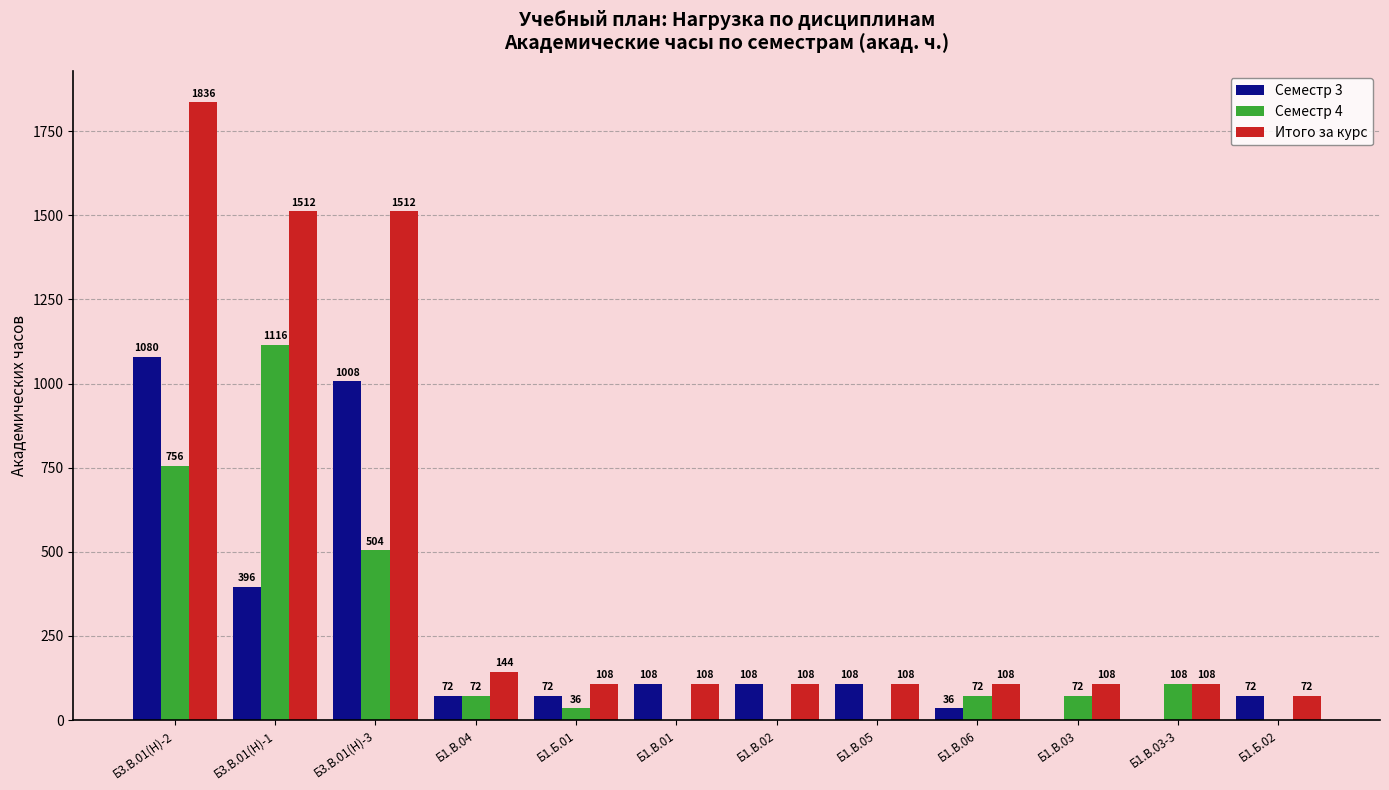

How many values in Семестр 3 are above zero?

10